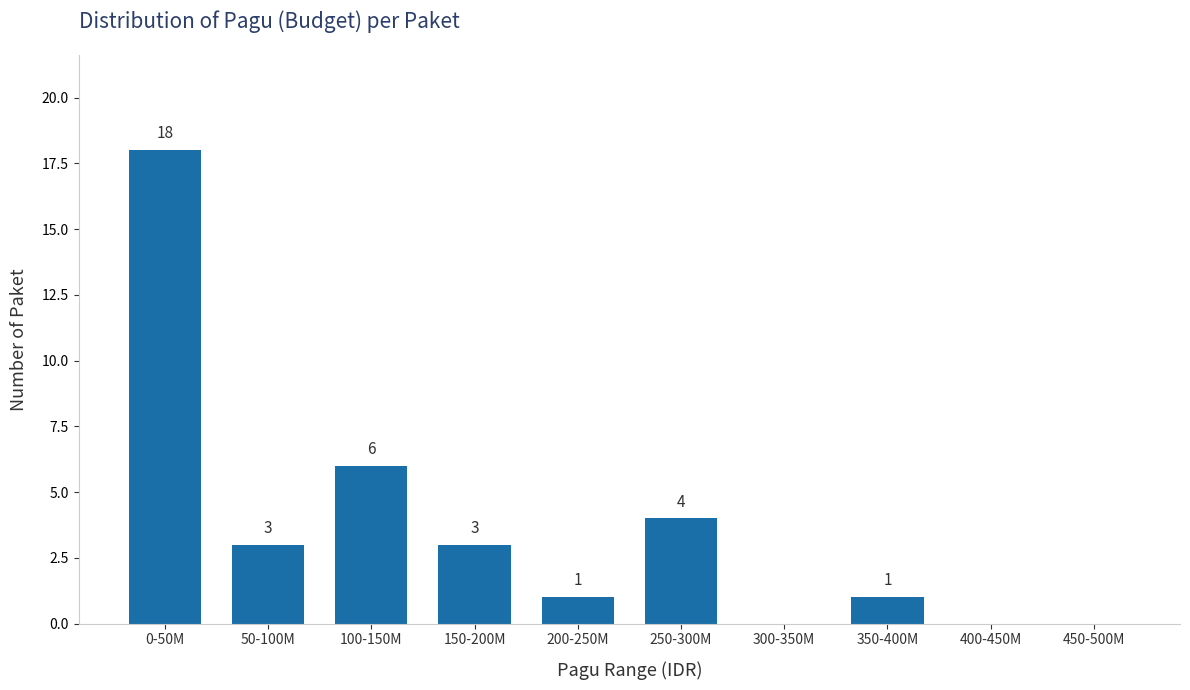

Reading right to left, transcribe all the data shown in this chart.

450-500M=0	400-450M=0	350-400M=1	300-350M=0	250-300M=4	200-250M=1	150-200M=3	100-150M=6	50-100M=3	0-50M=18